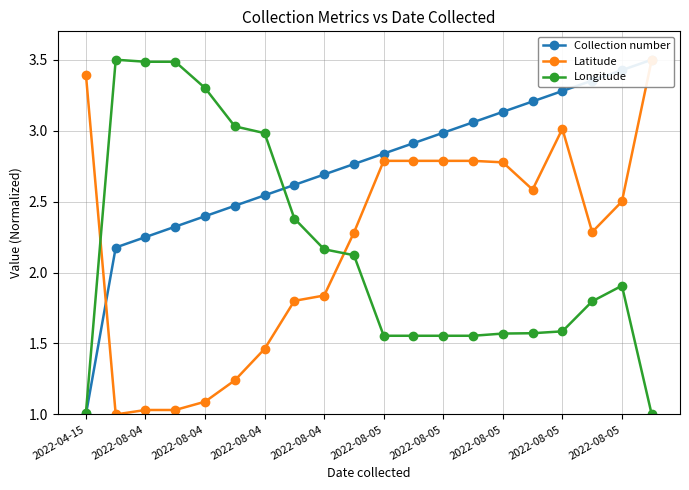

In Longitude, how many points are higher than both neighbors (excluding endpoints)?

2